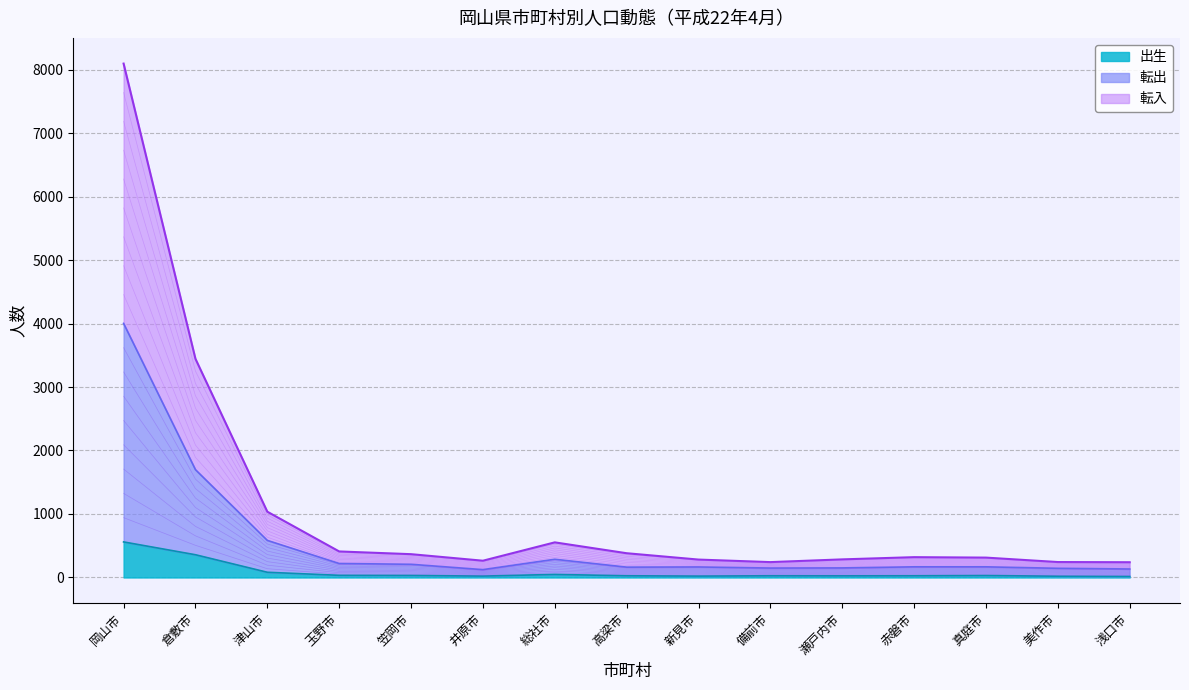

What is the label of the 3rd point from the left?

津山市